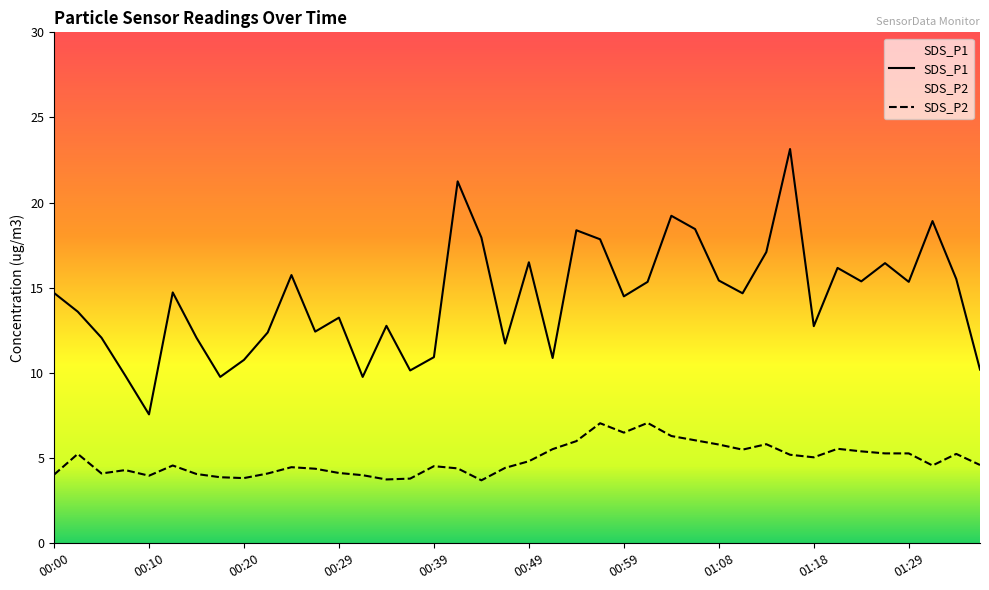

How many interior local valleys does the SDS_P2 series have?

9